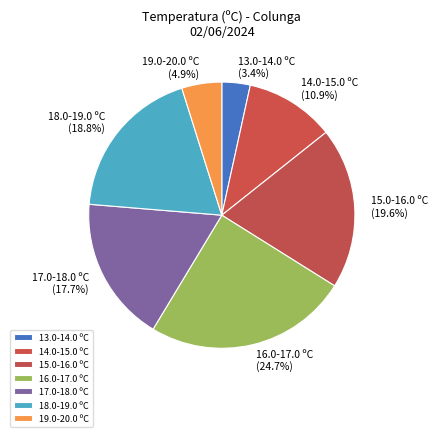

How many slices are in this pie chart?

7